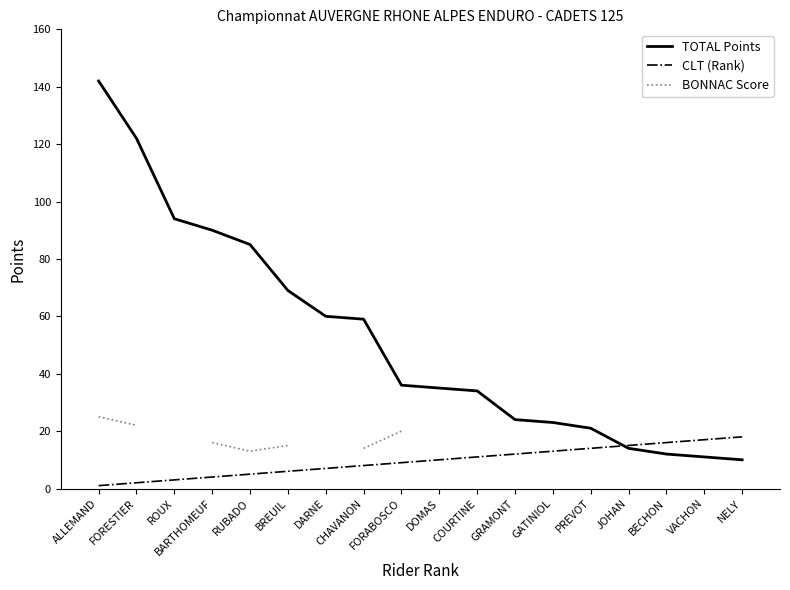

True or false: BONNAC Score and CLT (Rank) intersect in this chart.

False